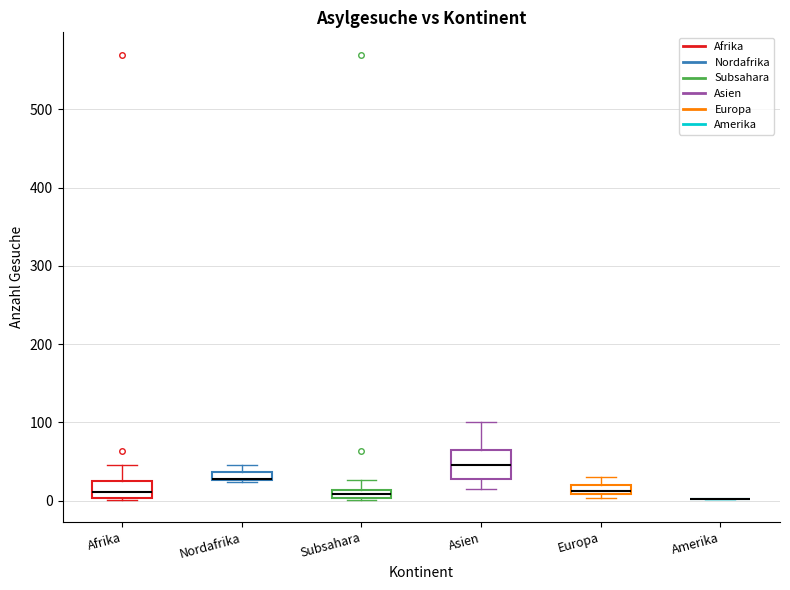

Comparing the boxes themselves (not the whiskers), which one is the tallest?

Asien